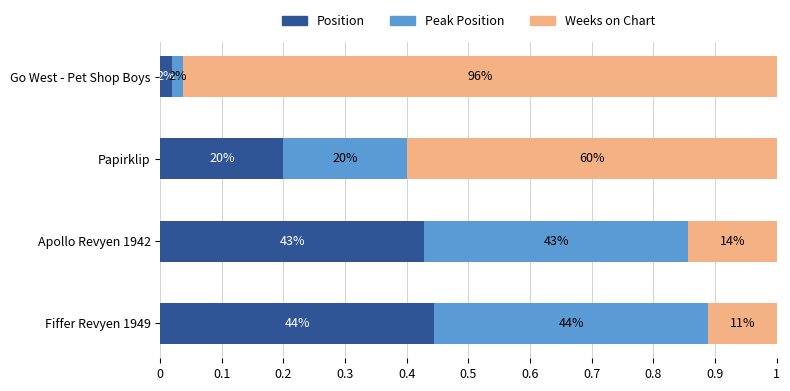

What are all the series names shown in the legend?

Position, Peak Position, Weeks on Chart